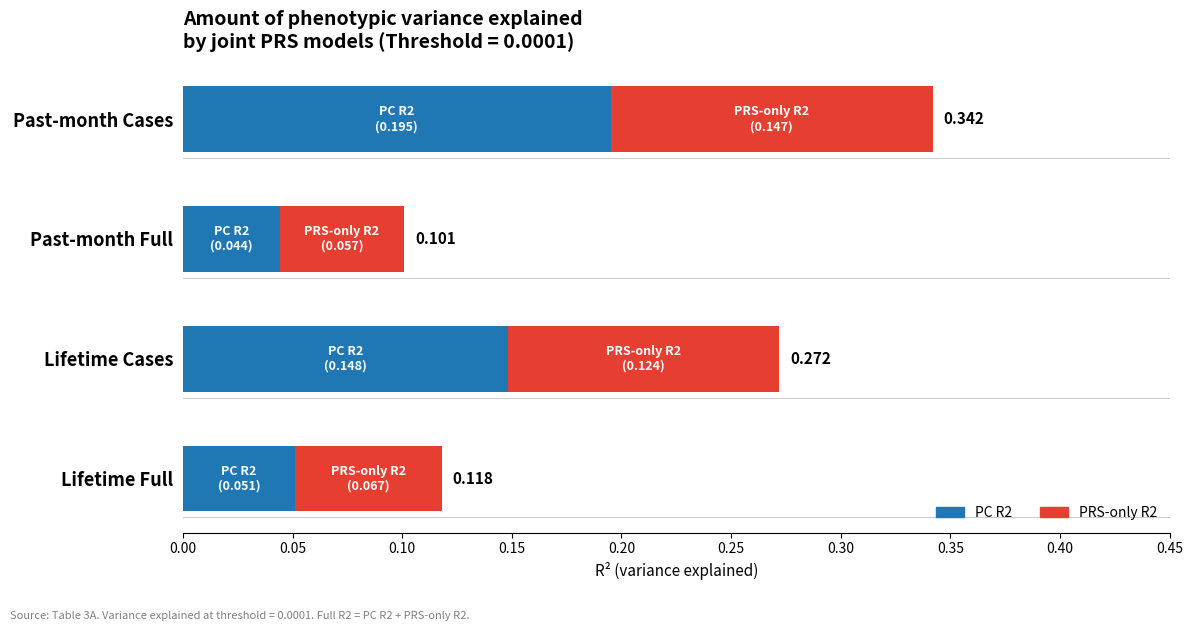

At which label does PC R2 reach its minimum?

Past-month Full